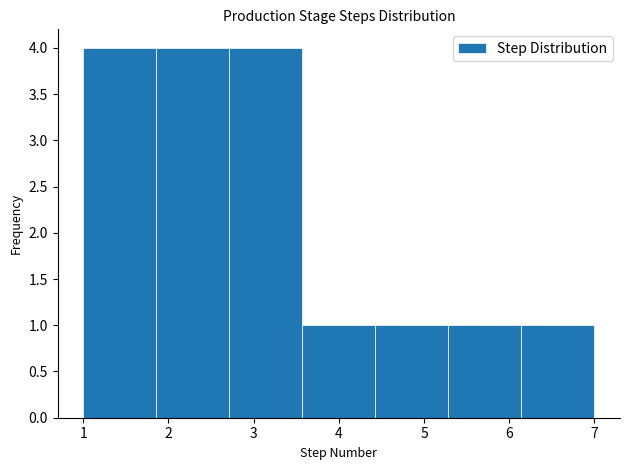

Reading left to right, transcribe this chart: for each bar, give the range it covers on the x-axis and its height. Neither the bar edges nor the heights are printed on the chart, so give them approximately, as read against the axes.

1.0 to 1.9: 4
1.9 to 2.7: 4
2.7 to 3.6: 4
3.6 to 4.4: 1
4.4 to 5.3: 1
5.3 to 6.1: 1
6.1 to 7.0: 1